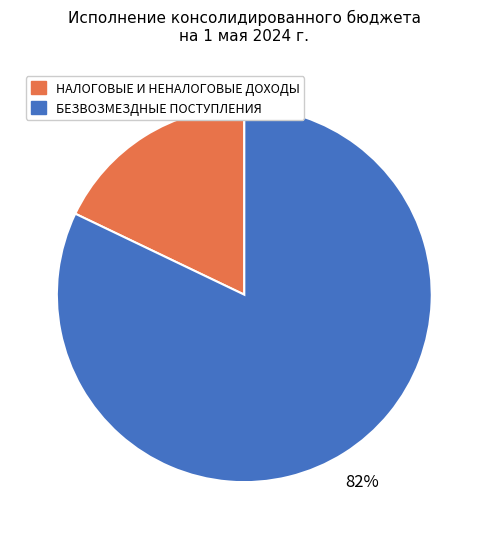

What is the smallest slice in the pie chart?

НАЛОГОВЫЕ И НЕНАЛОГОВЫЕ ДОХОДЫ